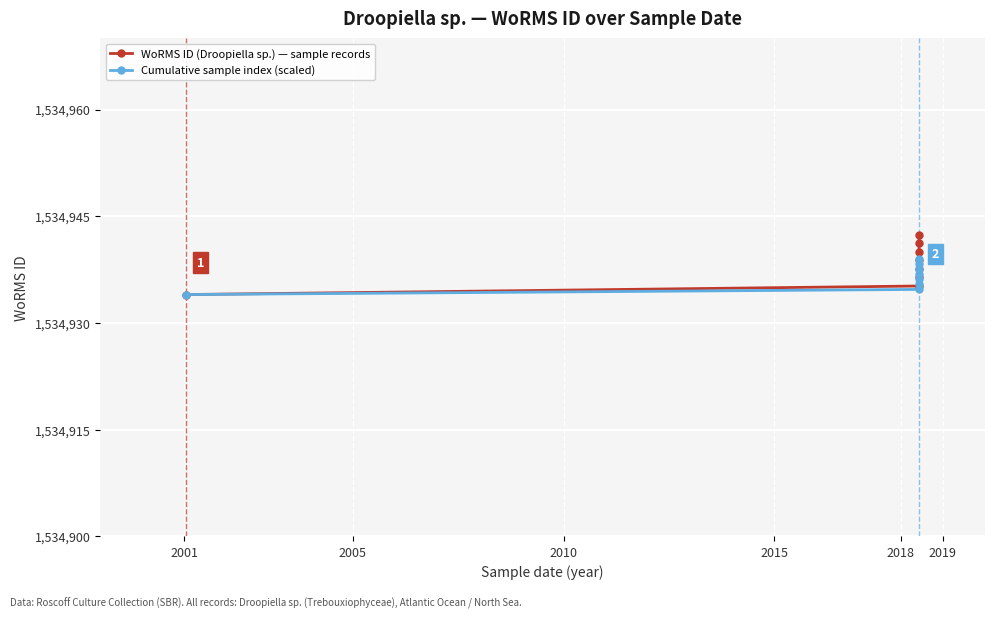

At how many categories does at least one series exceed 1534940?

2